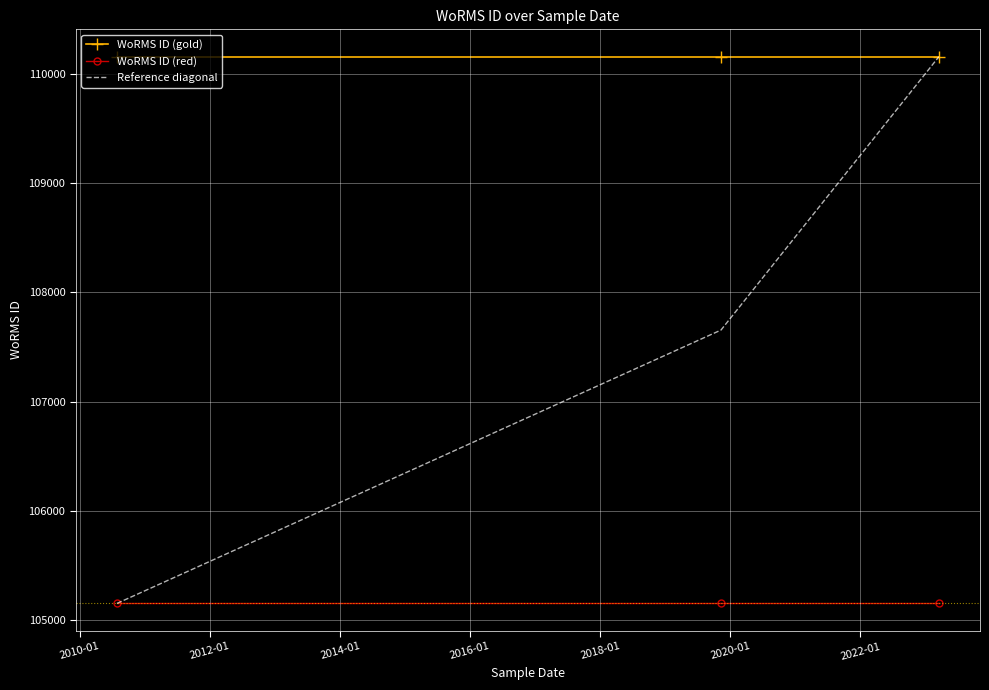

Which series has the widest spread of values?

Reference diagonal